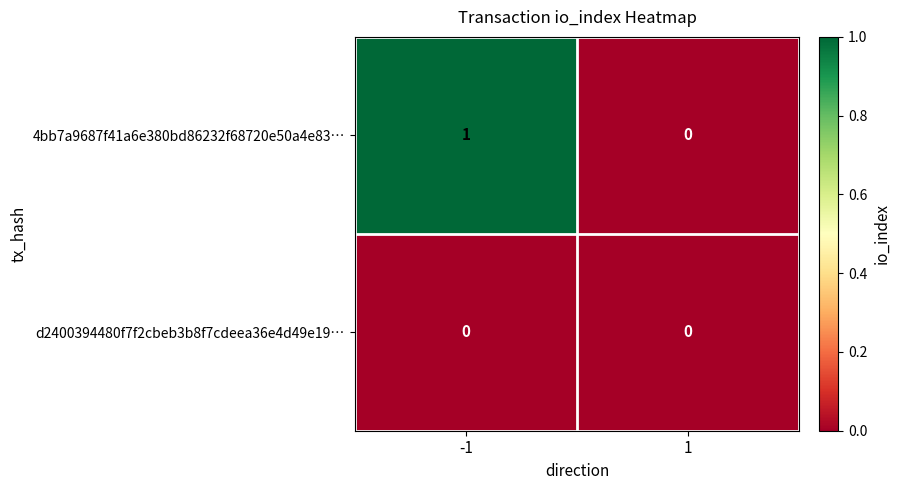

Which series has the widest spread of values?

4bb7a9687f41a6e380bd86232f68720e50a4e83…